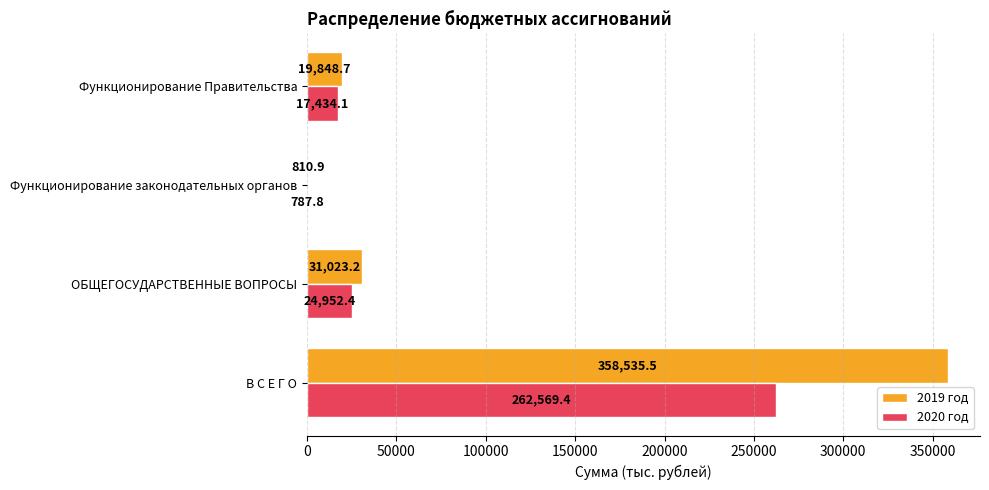

What is the sum of all 2019 год values?

410218.3